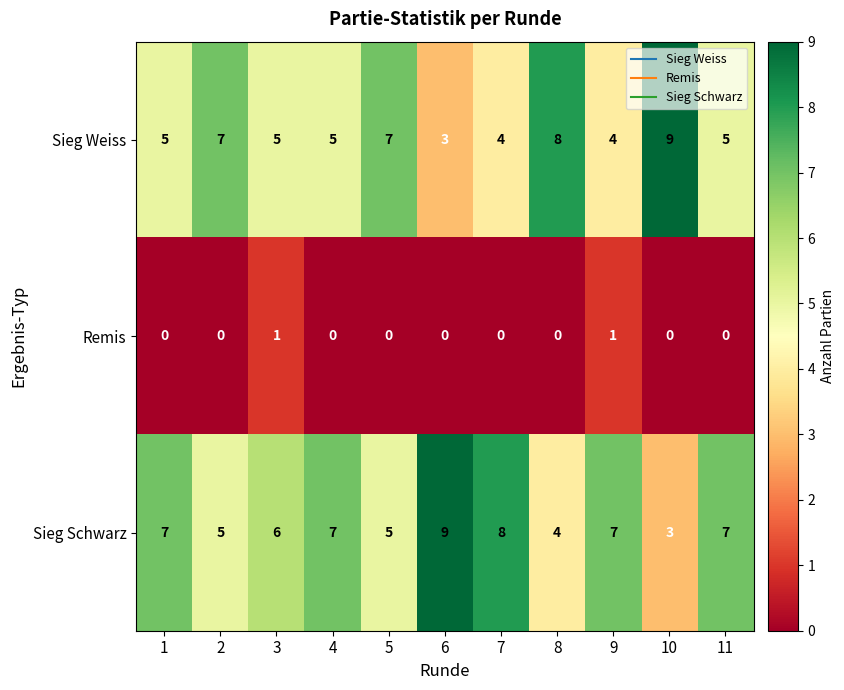

At 7, list the series in order from smallest to largest.

Remis, Sieg Weiss, Sieg Schwarz